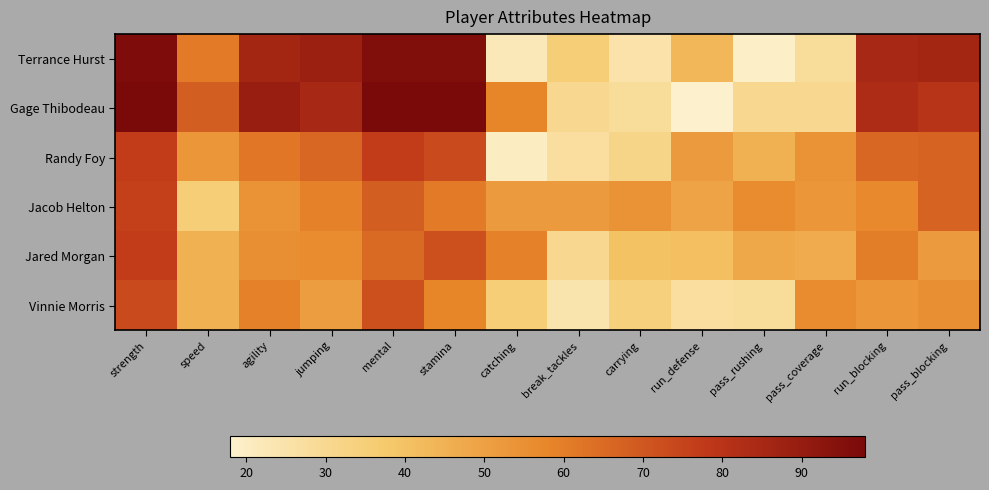

Reading left to right, transcribe all the data shown in this chart.

Terrance Hurst: strength=97	speed=61	agility=86	jumping=88	mental=96	stamina=96	catching=22	break_tackles=35	carrying=25	run_defense=43	pass_rushing=19	pass_coverage=28	run_blocking=85	pass_blocking=86
Gage Thibodeau: strength=98	speed=68	agility=89	jumping=85	mental=98	stamina=98	catching=58	break_tackles=30	carrying=28	run_defense=18	pass_rushing=30	pass_coverage=30	run_blocking=83	pass_blocking=80
Randy Foy: strength=77	speed=53	agility=62	jumping=66	mental=77	stamina=73	catching=20	break_tackles=27	carrying=32	run_defense=52	pass_rushing=45	pass_coverage=54	run_blocking=66	pass_blocking=67
Jacob Helton: strength=76	speed=35	agility=54	jumping=59	mental=68	stamina=61	catching=52	break_tackles=52	carrying=54	run_defense=49	pass_rushing=56	pass_coverage=53	run_blocking=57	pass_blocking=67
Jared Morgan: strength=77	speed=45	agility=55	jumping=56	mental=65	stamina=72	catching=59	break_tackles=30	carrying=40	run_defense=41	pass_rushing=48	pass_coverage=47	run_blocking=60	pass_blocking=52
Vinnie Morris: strength=73	speed=45	agility=59	jumping=51	mental=72	stamina=58	catching=35	break_tackles=24	carrying=34	run_defense=27	pass_rushing=28	pass_coverage=56	run_blocking=53	pass_blocking=55